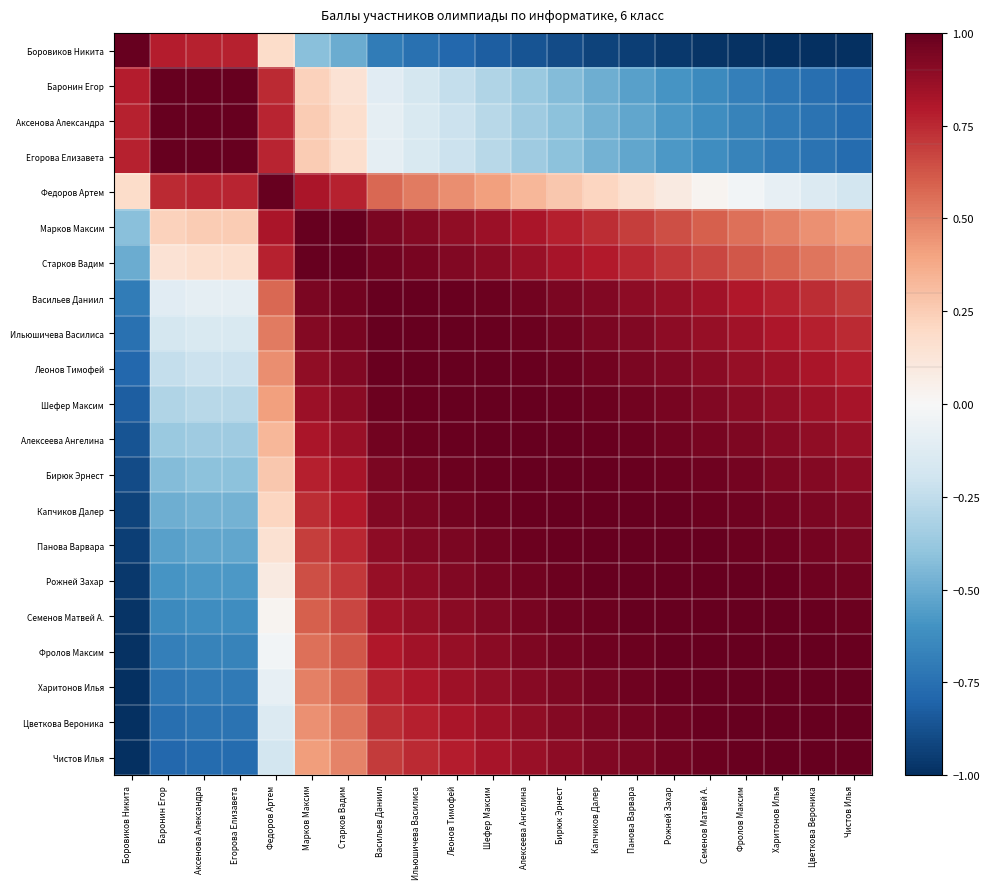

At which category is the sum across all series the highest?

Васильев Даниил